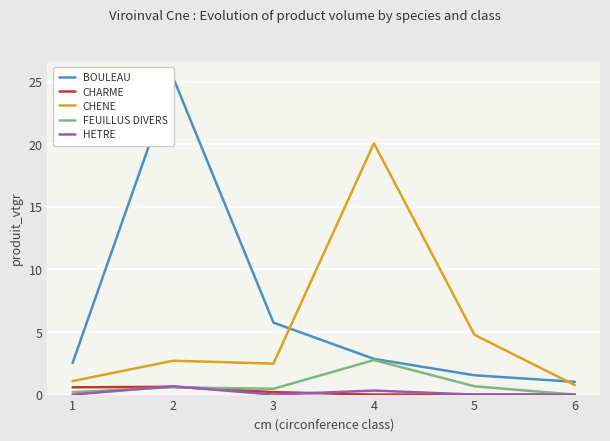

Reading right to left, what are all the values shown in this chart?

BOULEAU: 1.0	1.5	2.9	5.8	25.4	2.5
CHARME: 0.0	0.0	0.0	0.2	0.6	0.6
CHENE: 0.8	4.8	20.1	2.5	2.7	1.1
FEUILLUS DIVERS: 0.0	0.7	2.8	0.5	0.6	0.2
HETRE: 0.0	0.0	0.3	0.0	0.7	0.0